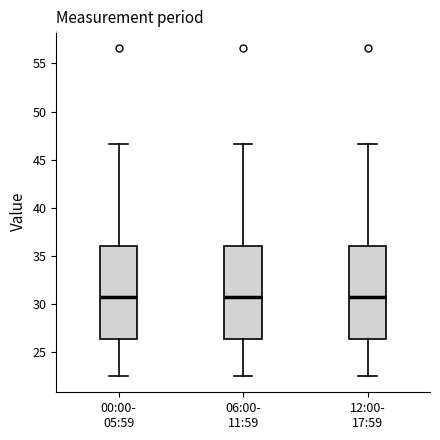

Reading left to right, transcribe this box plot: for each box, give where its median line is, the range the box spans, and where its two whiskers end, as read against the y-axis. The values are not printed on the chart, so give them approximately, as read against the axis.

00:00- 05:59: median 30.5, box 26.5 to 36.0, whiskers 22.5 to 46.5
06:00- 11:59: median 30.5, box 26.5 to 36.0, whiskers 22.5 to 46.5
12:00- 17:59: median 30.5, box 26.5 to 36.0, whiskers 22.5 to 46.5